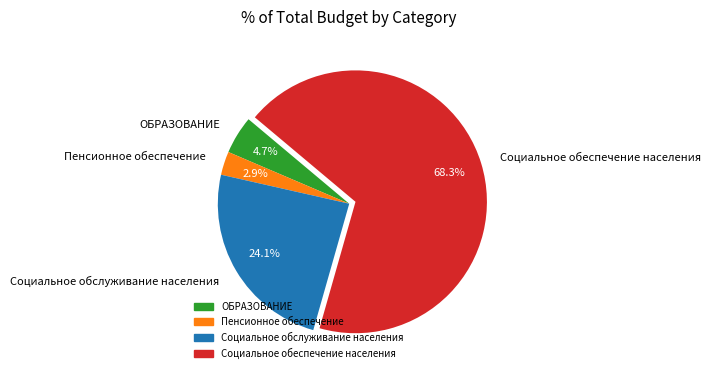

Count the number of slices in the pie.

4